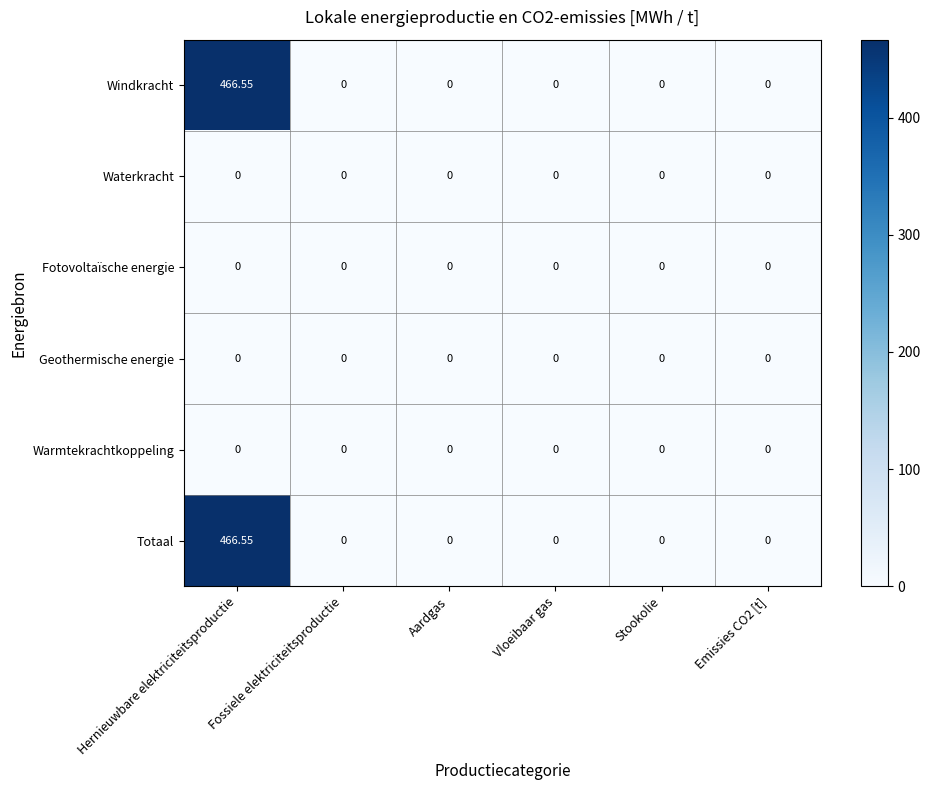

Count the number of data series in this chart.

6